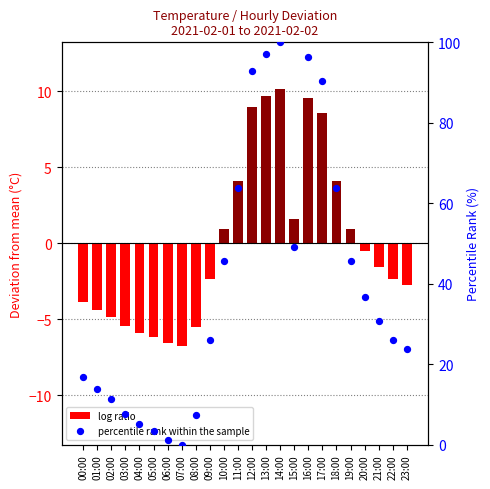

What are all the series names shown in the legend?

log ratio, percentile rank within the sample